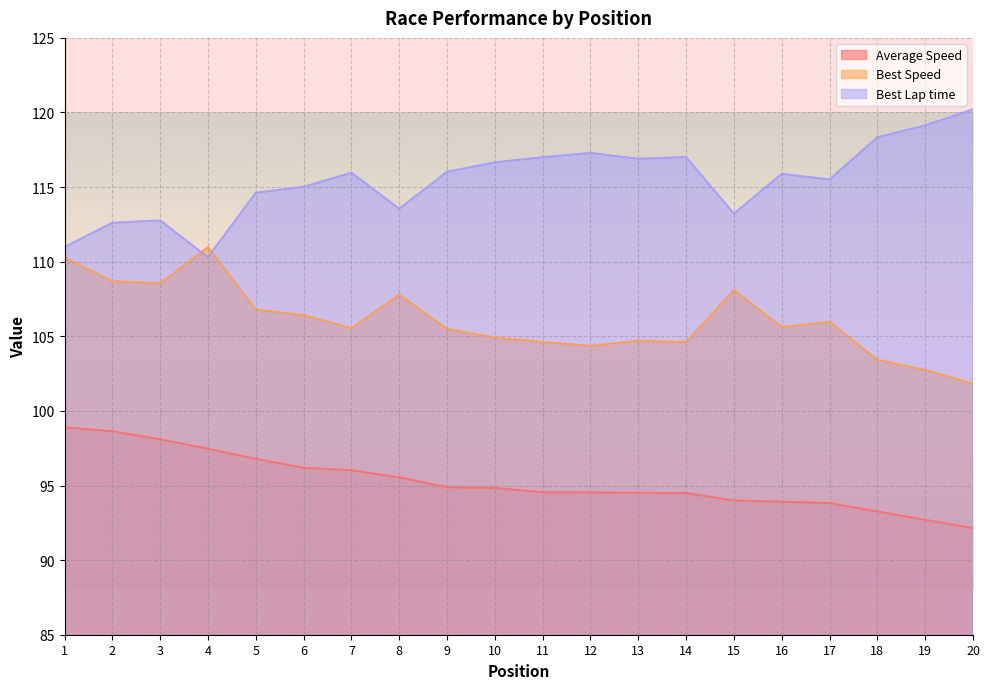

What is the lowest value of the Best Speed series?

101.8